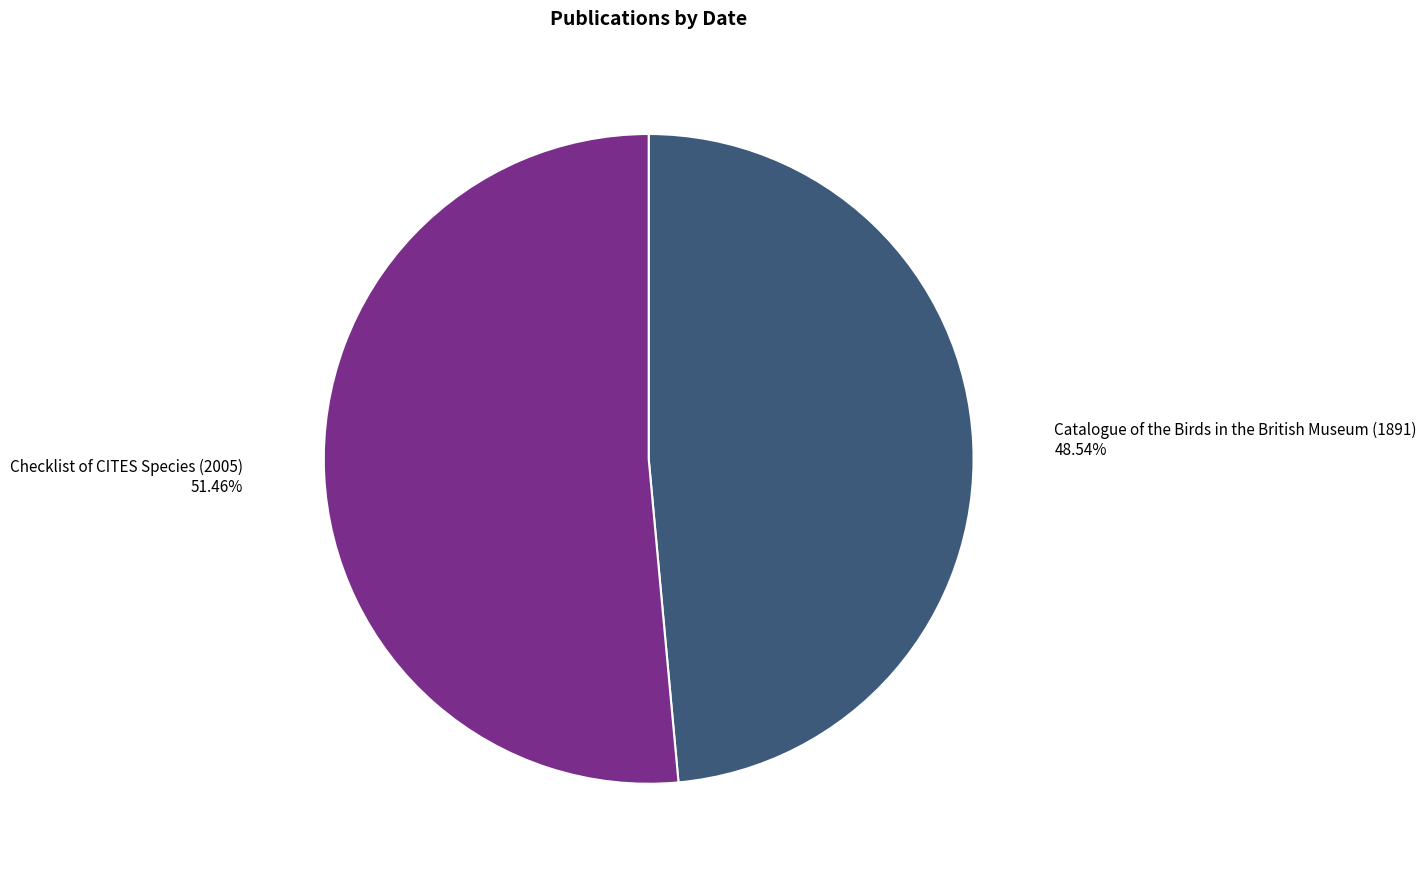

Which slice is the smallest?

Catalogue of the Birds in the British Museum (1891)